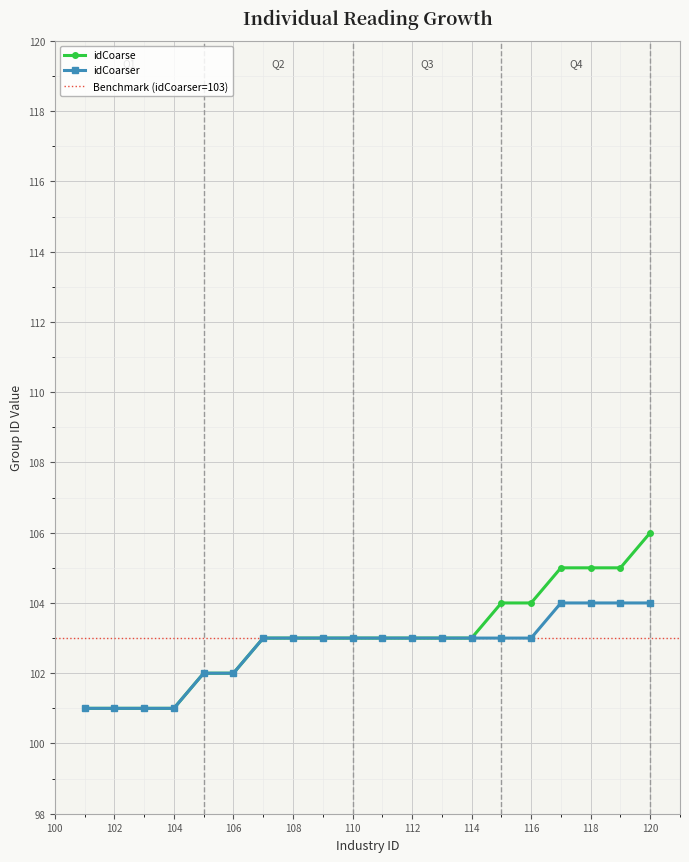

Reading left to right, extract all data points from this chart.

idCoarse: 101=101	102=101	103=101	104=101	105=102	106=102	107=103	108=103	109=103	110=103	111=103	112=103	113=103	114=103	115=104	116=104	117=105	118=105	119=105	120=106
idCoarser: 101=101	102=101	103=101	104=101	105=102	106=102	107=103	108=103	109=103	110=103	111=103	112=103	113=103	114=103	115=103	116=103	117=104	118=104	119=104	120=104